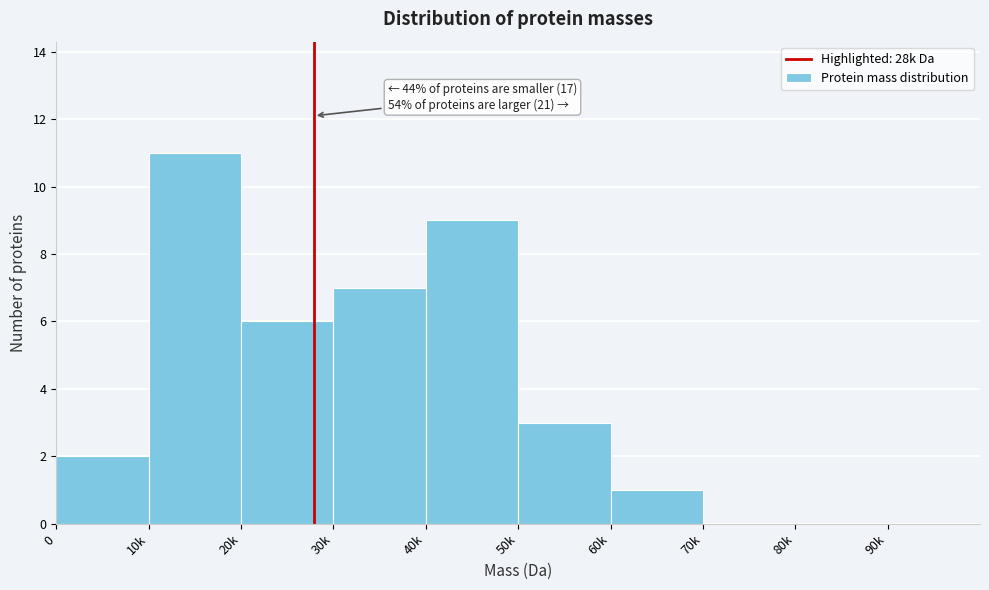

Reading left to right, what are all the values shown in this chart?

0=2	10k=11	20k=6	30k=7	40k=9	50k=3	60k=1	70k=0	80k=0	90k=0